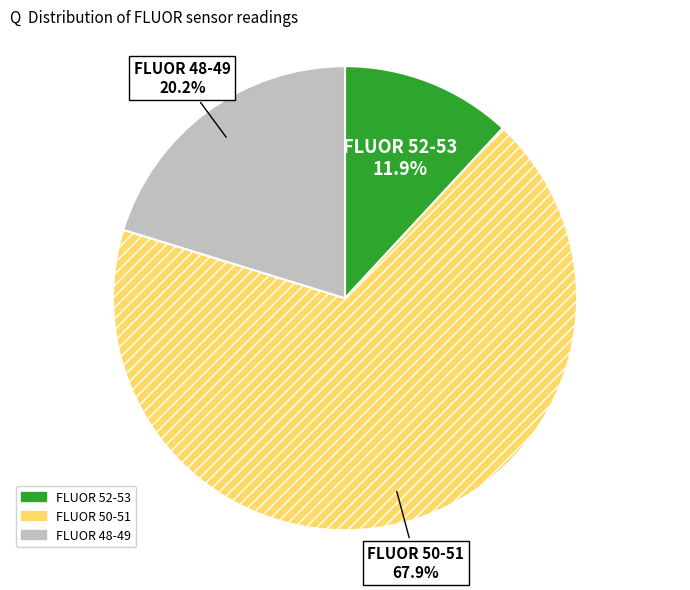

Is there any slice that represents more than half of the pie?

Yes